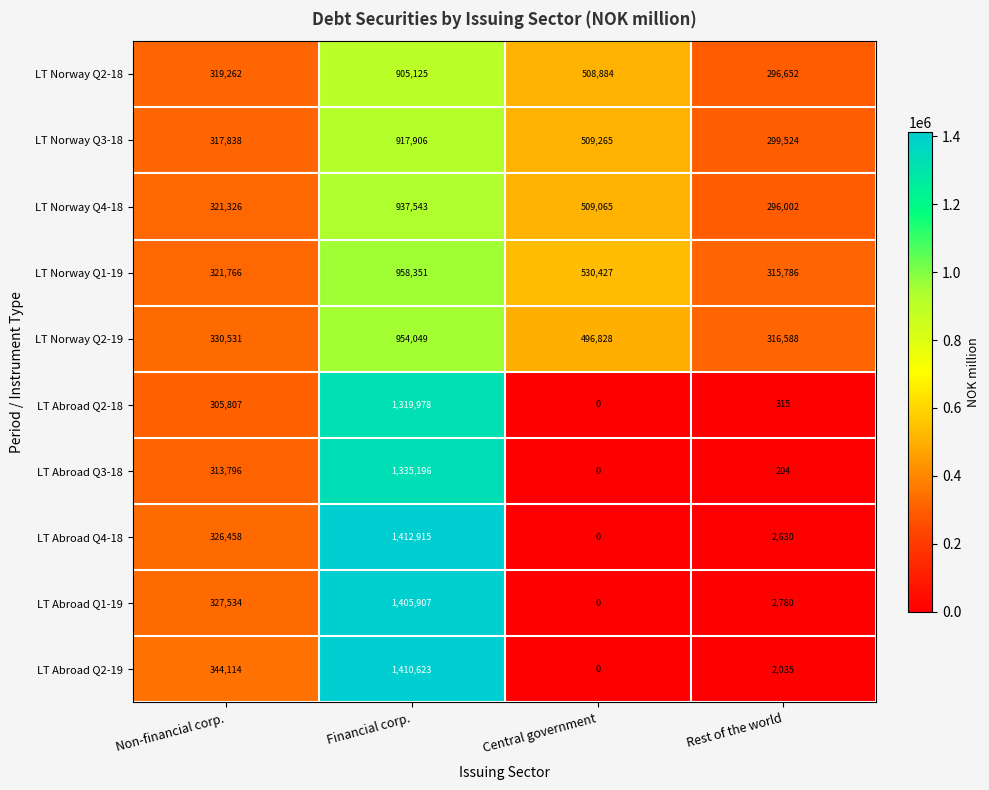

How many data points in LT Norway Q1-19 are less than 530427?

2